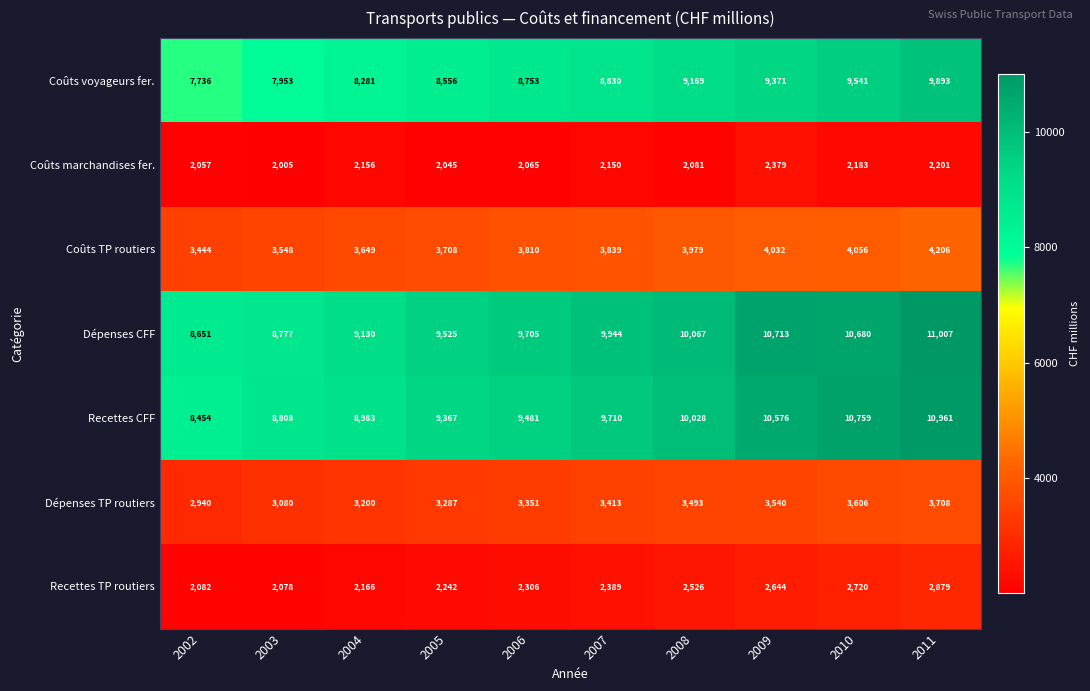

At how many categories does at least one series exceed 10256?

3